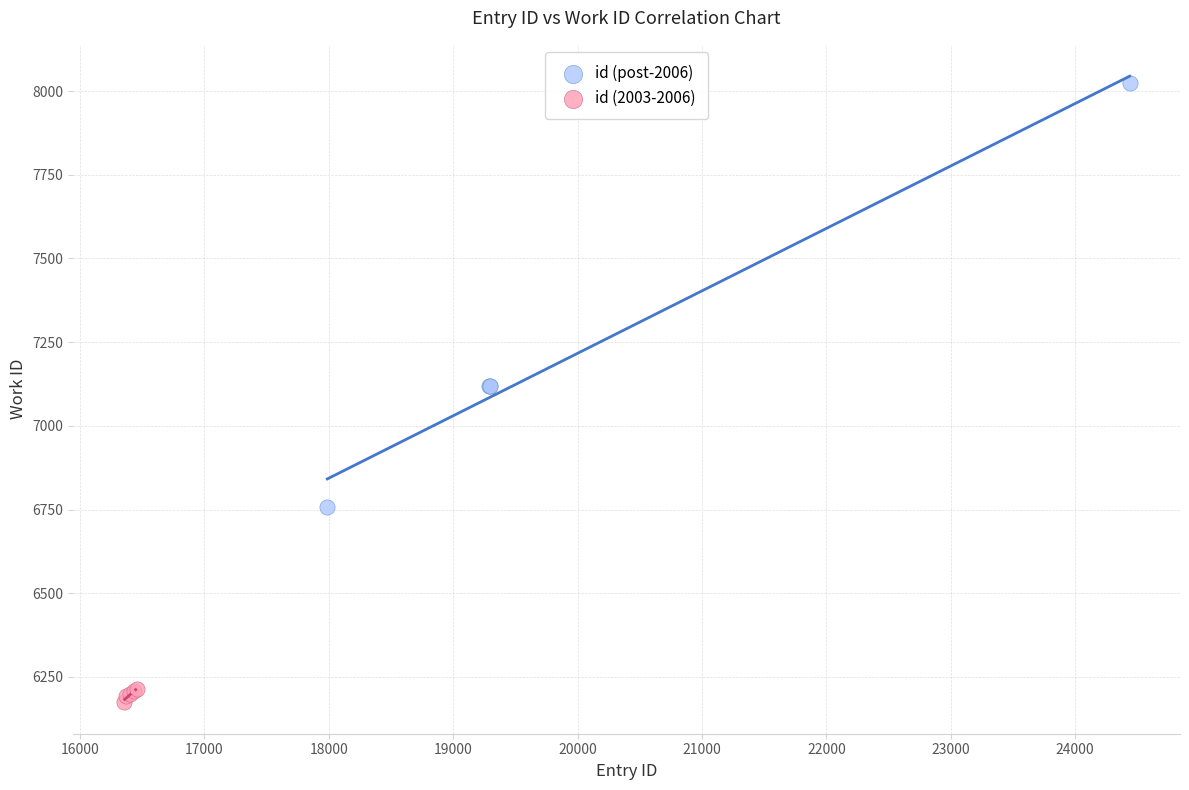

Which series reaches the minimum Y coordinate?

id (2003-2006)